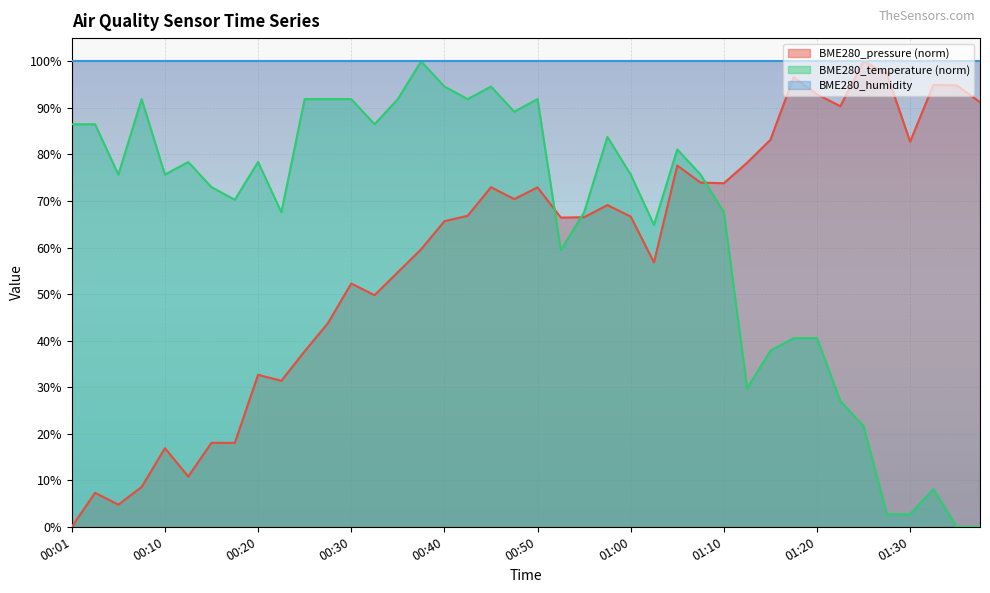

True or false: BME280_pressure and BME280_temperature intersect in this chart.

True